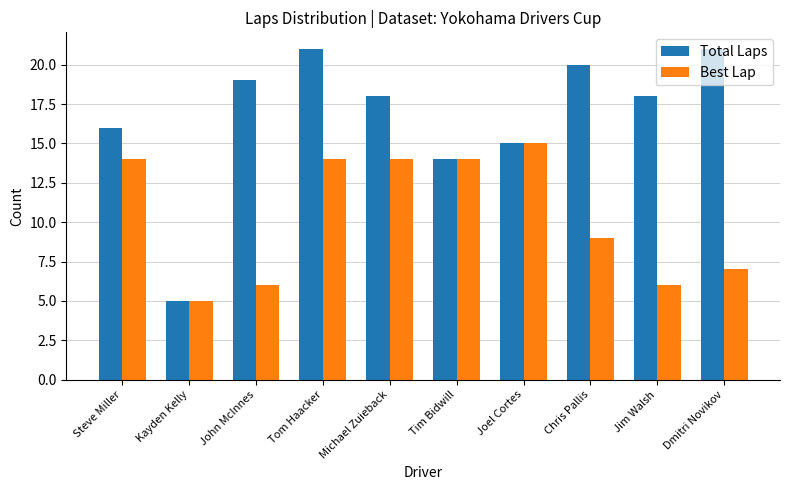

Which label corresponds to the smallest value in the chart?

Kayden Kelly